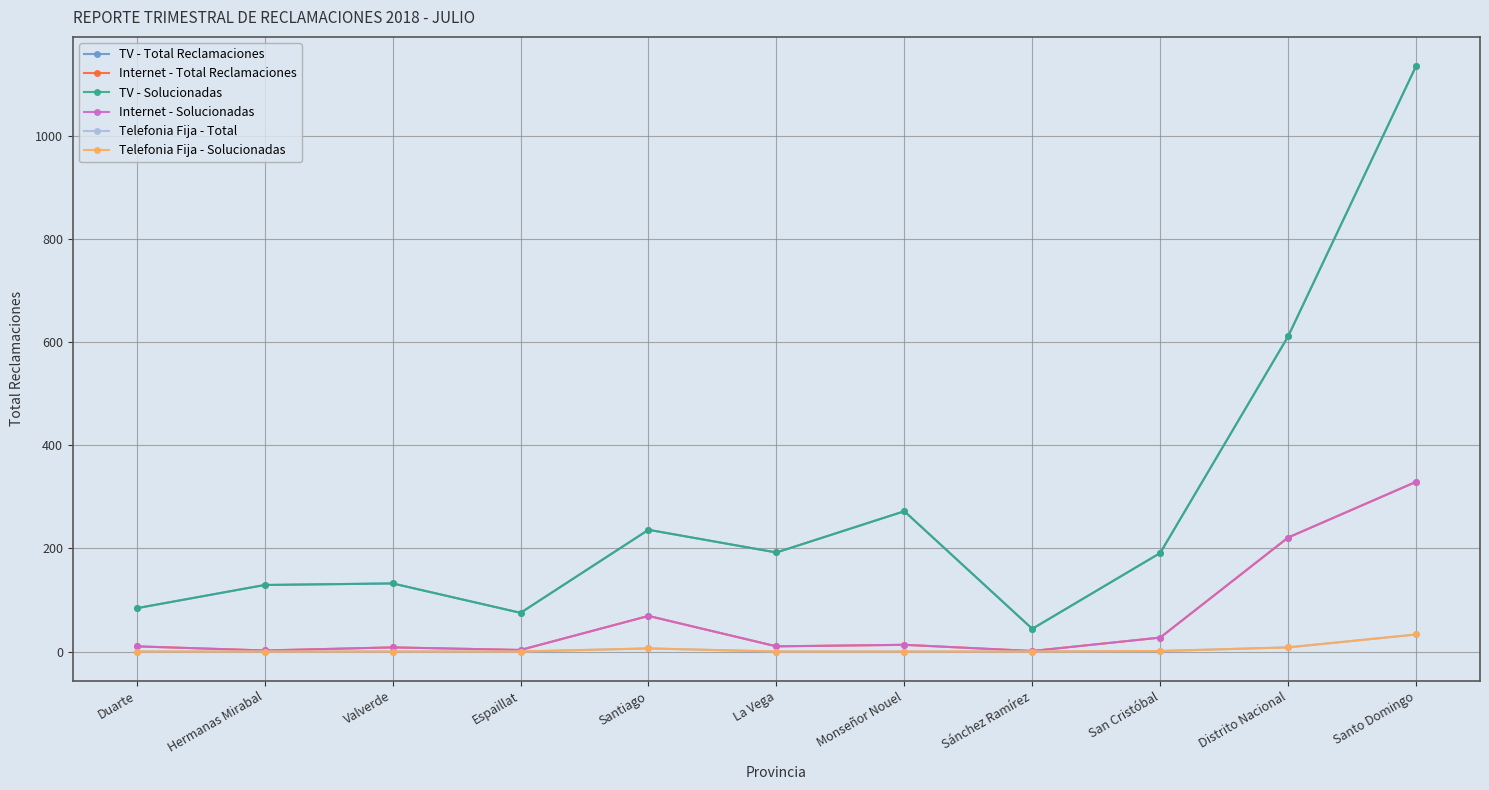

Where does the TV - Solucionadas series first go above 191?

Santiago